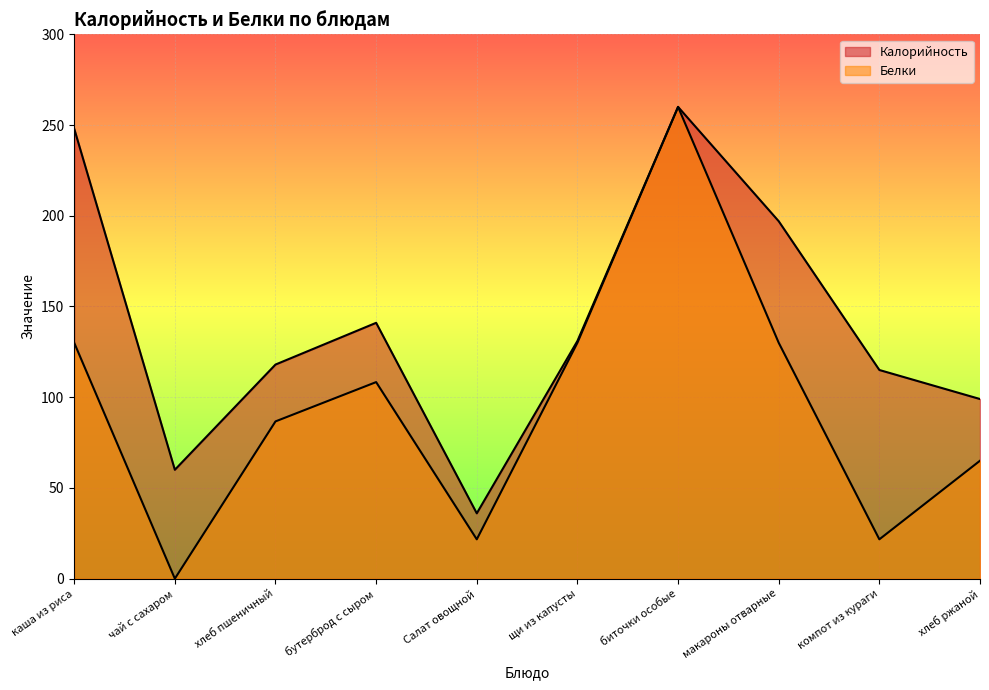

What is the total value across all series at биточки особые?

520.0